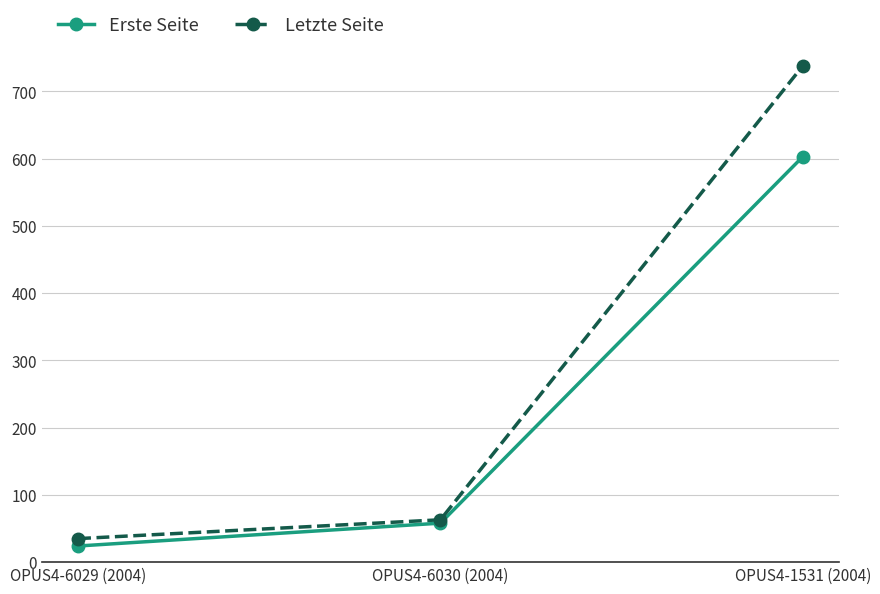

Which series has the widest spread of values?

Letzte Seite